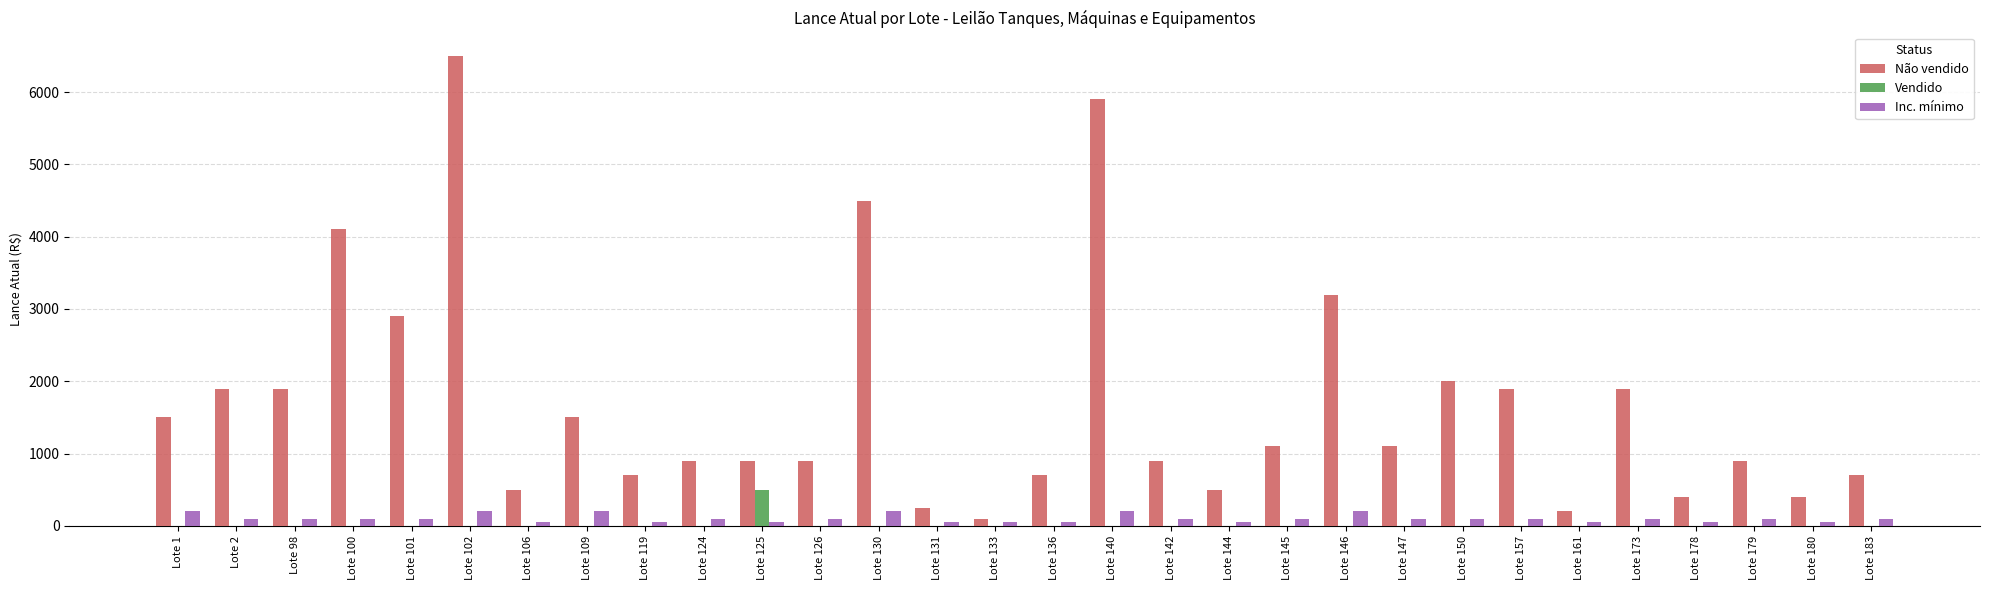

How many groups of bars are there?

30